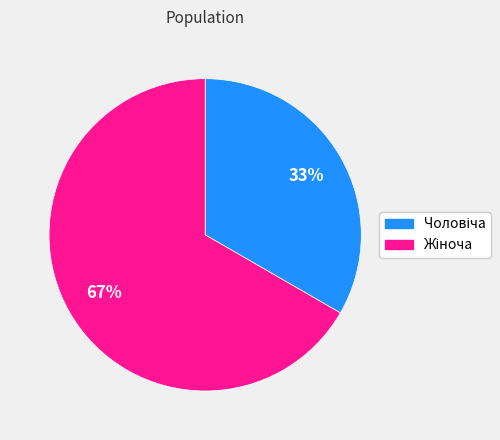

To the nearest percent, what is the average slice percentage?

50%